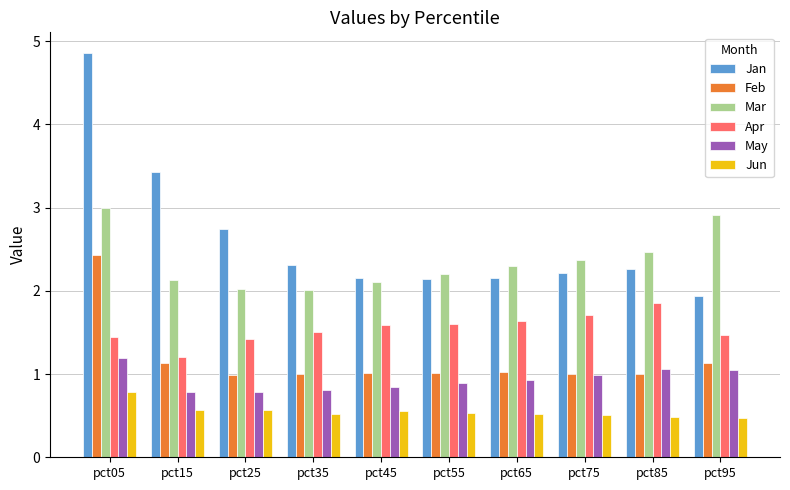

What is the approximate value of May at pct25?

0.8